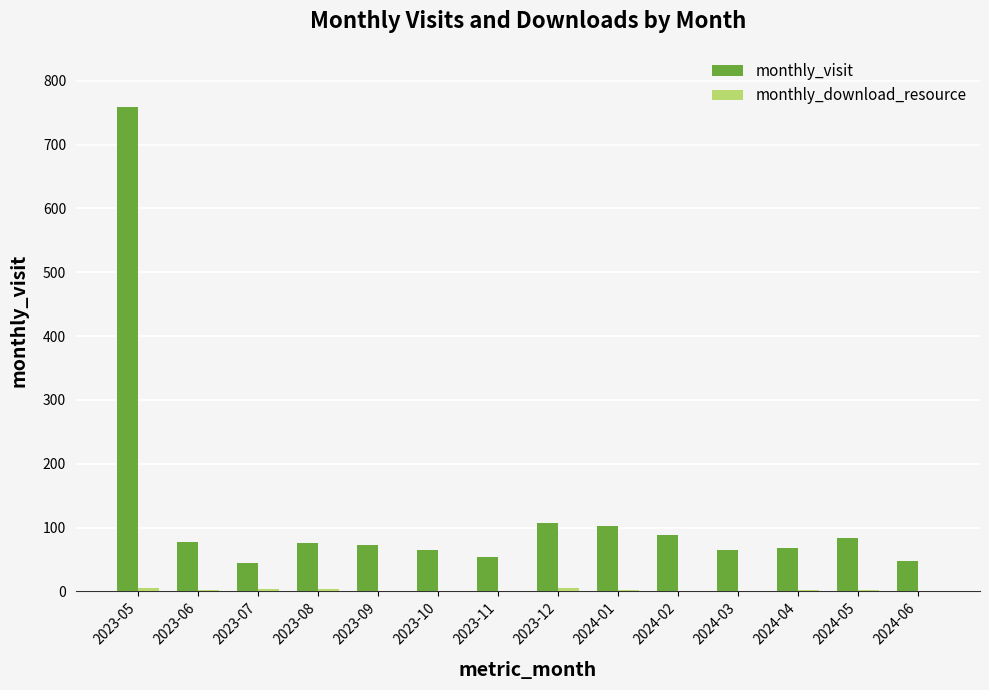

The value of monthly_visit at 2024-05 is 84. True or false?

True